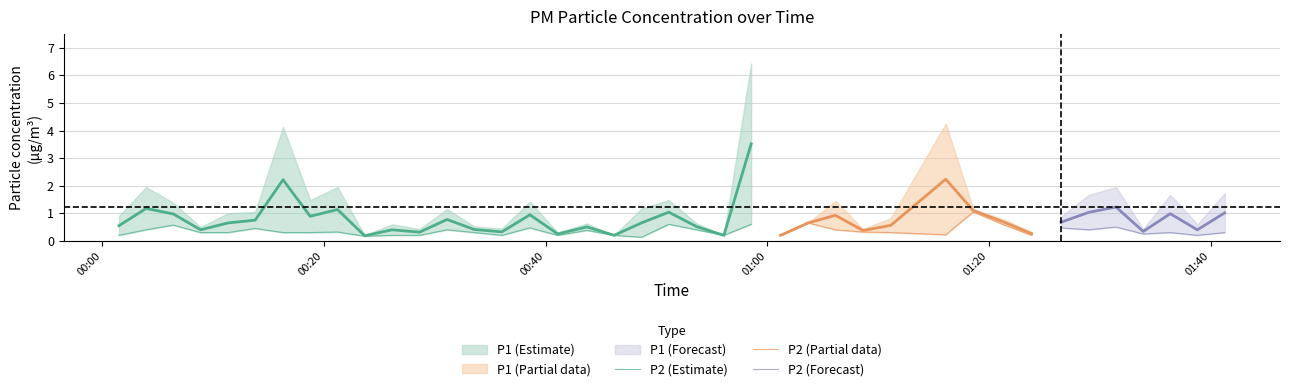

True or false: P2 and P1 intersect in this chart.

False